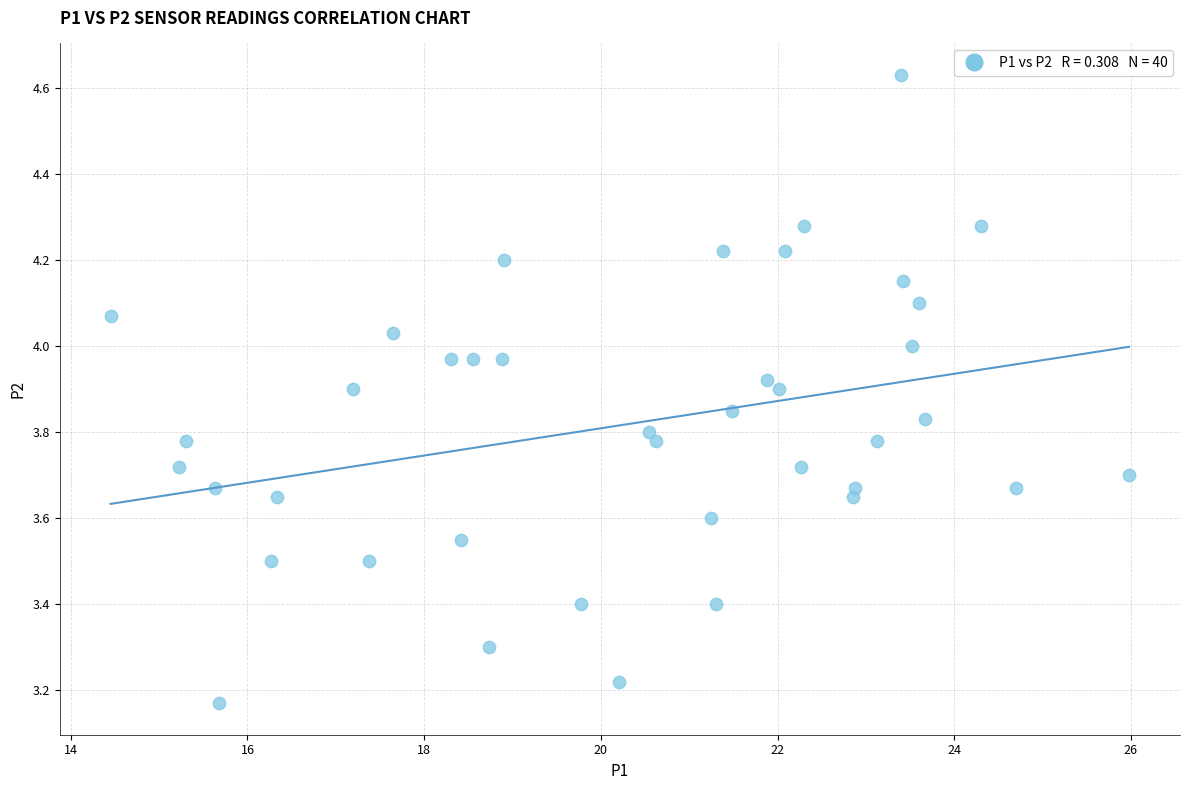

What is the range of Y values (max minus min)?

1.5